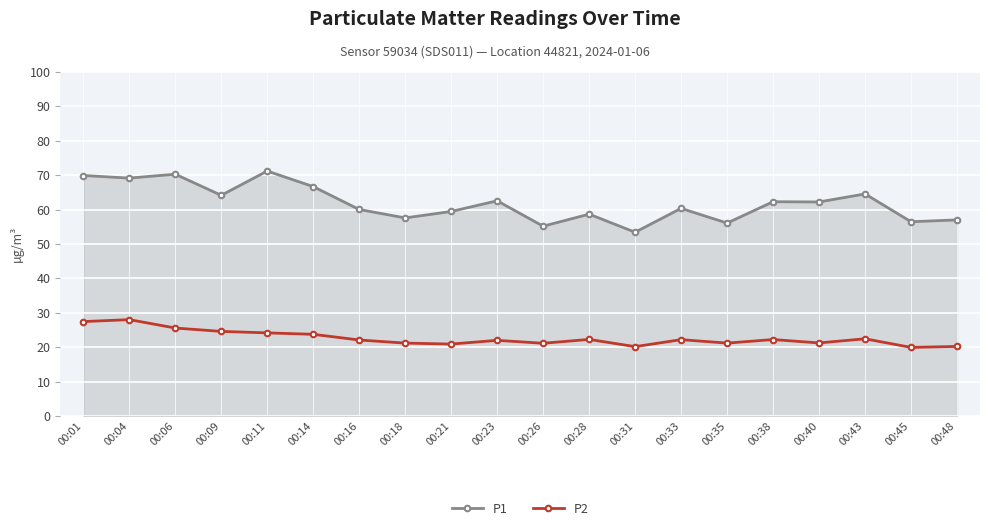

What is the approximate value of P2 at 00:09?

24.6